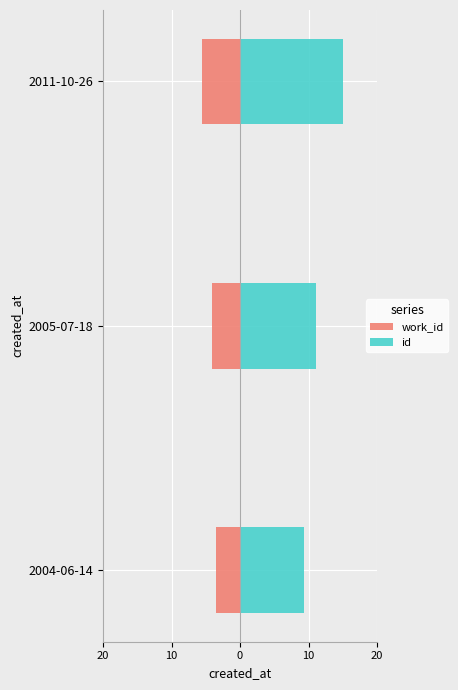

Rank the series by their average value, from lowest to highest.

work_id, id